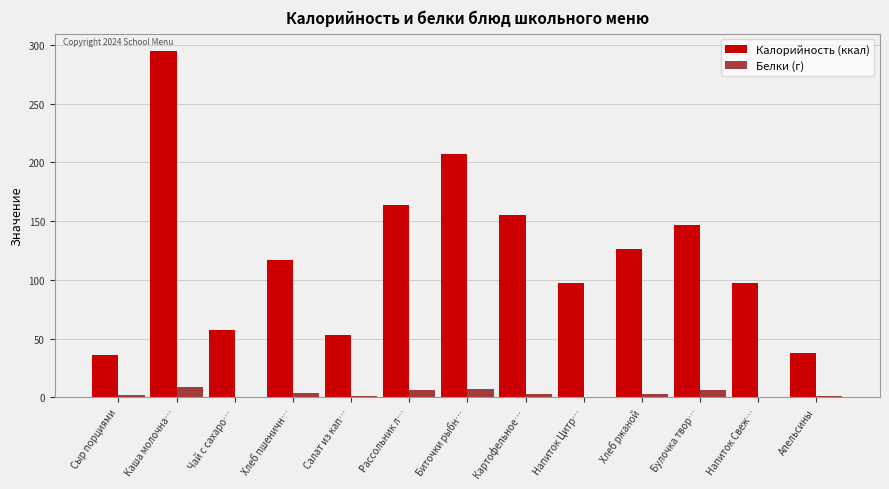

Between Чай с сахаро… and Картофельное…, which series saw the biggest shift?

Калорийность (ккал)